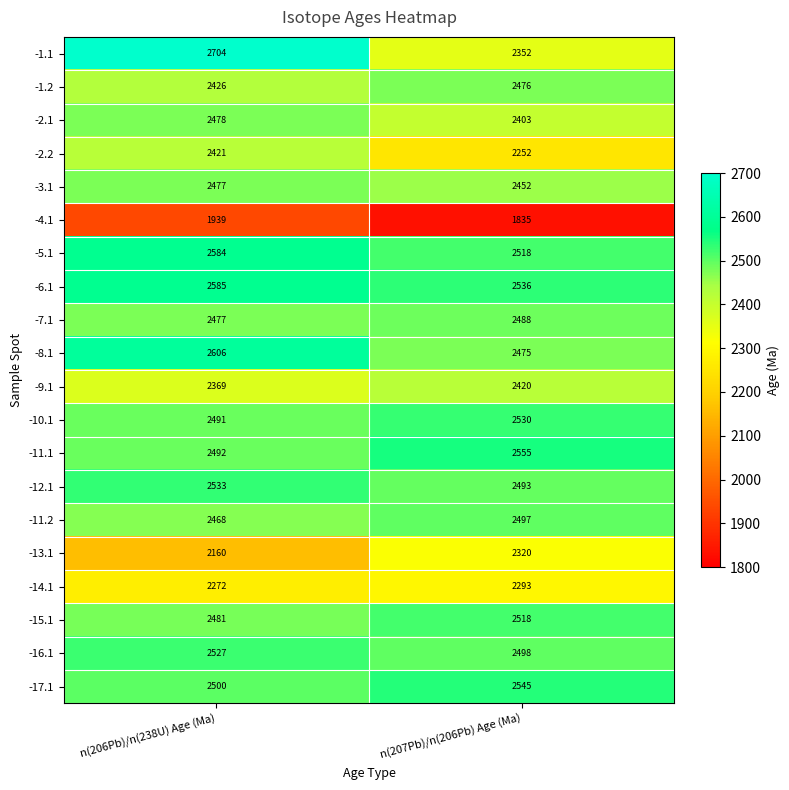

Is it true that -12.1 equals 2493 at n(207Pb)/n(206Pb) Age (Ma)?

True